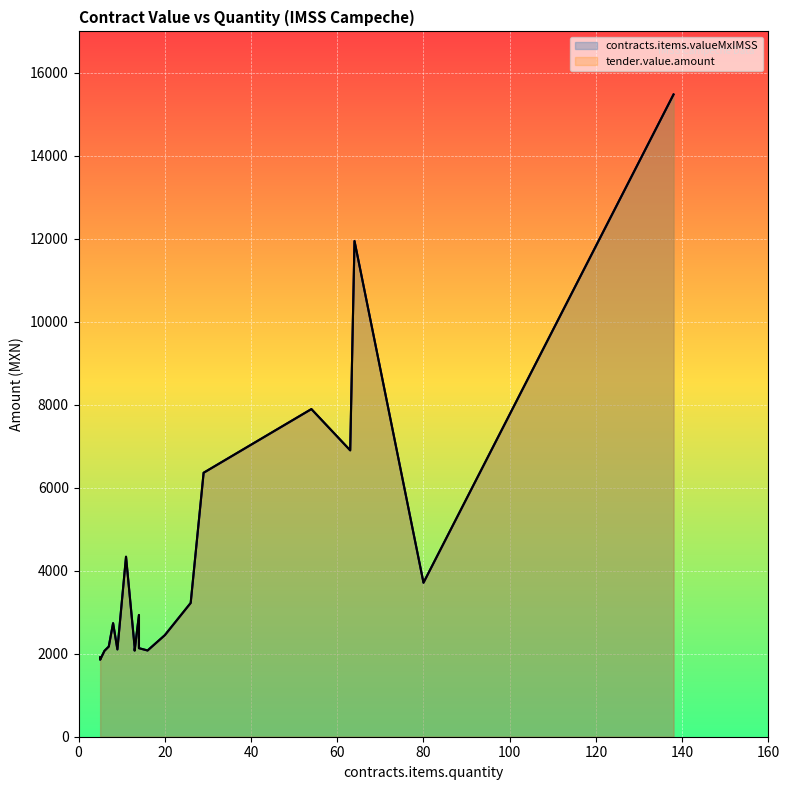

Read the contracts.items.valueMxIMSS value at 63.

6902.3